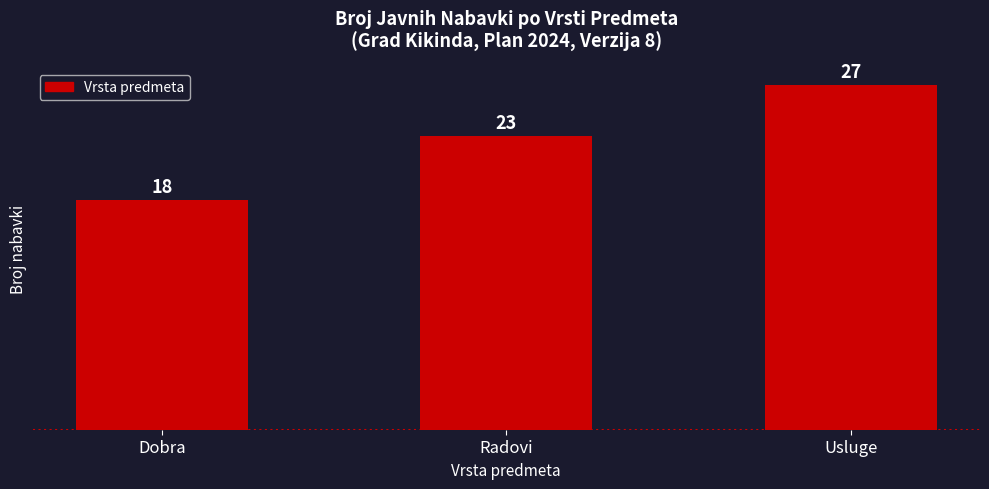

Reading left to right, extract all data points from this chart.

18	23	27